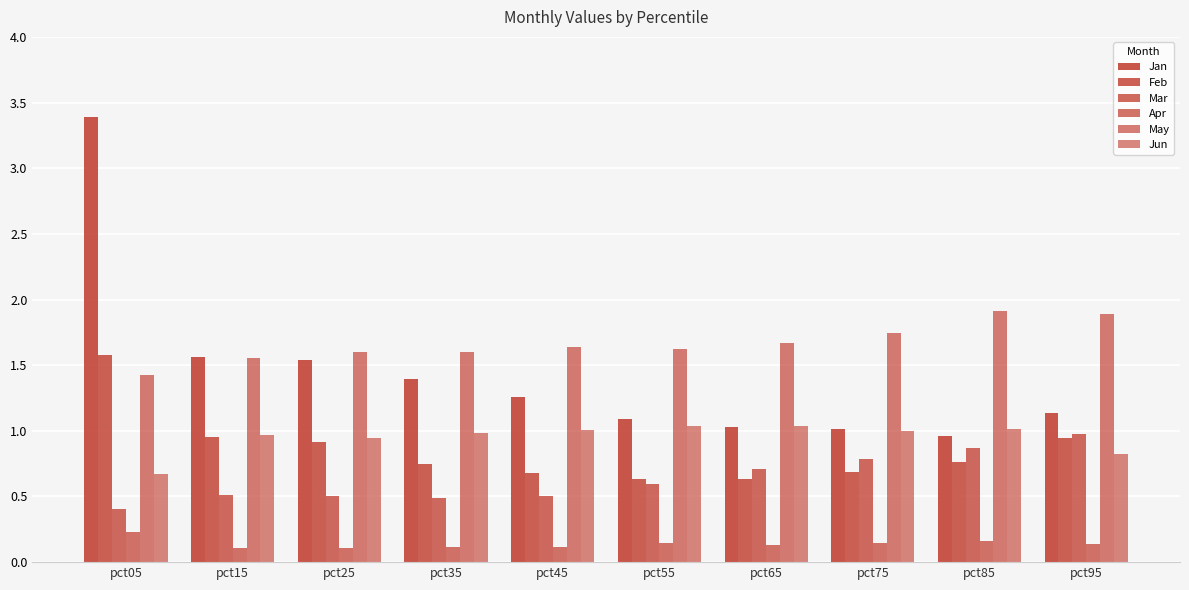

At which label does Feb reach its peak?

pct05